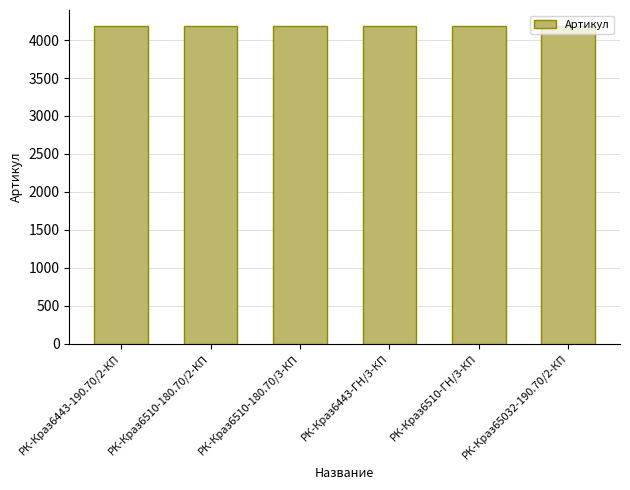

What is the smallest value displayed?

4182